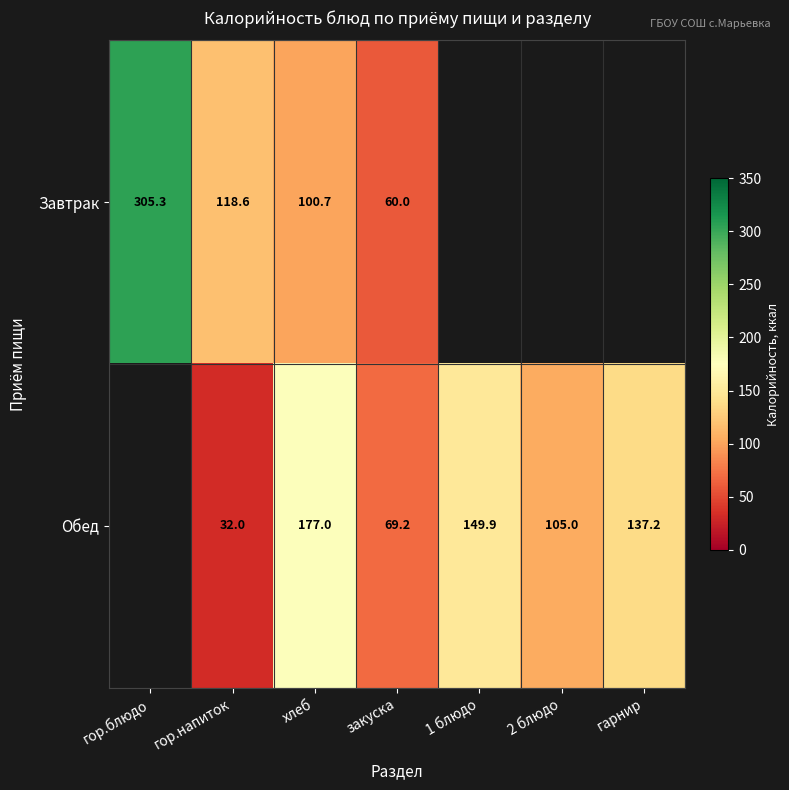

What is the difference between the highest and lowest values at гор.напиток?

86.6